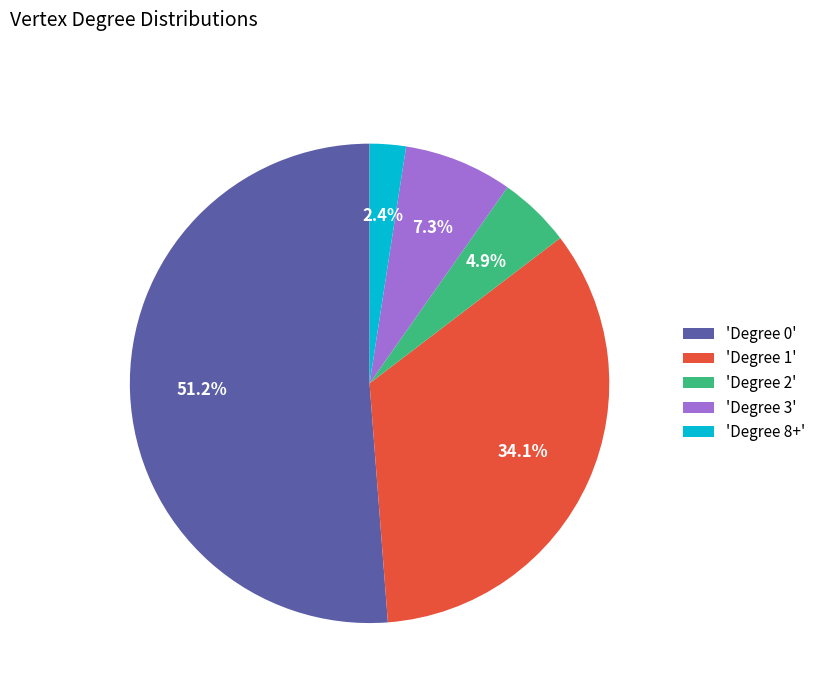

To the nearest percent, what is the average slice percentage?

20%